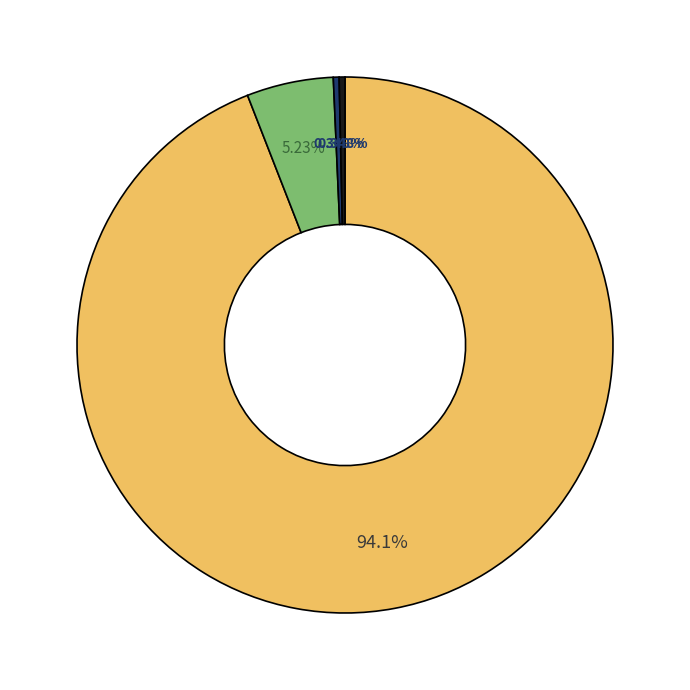

How many slices are in this pie chart?

4